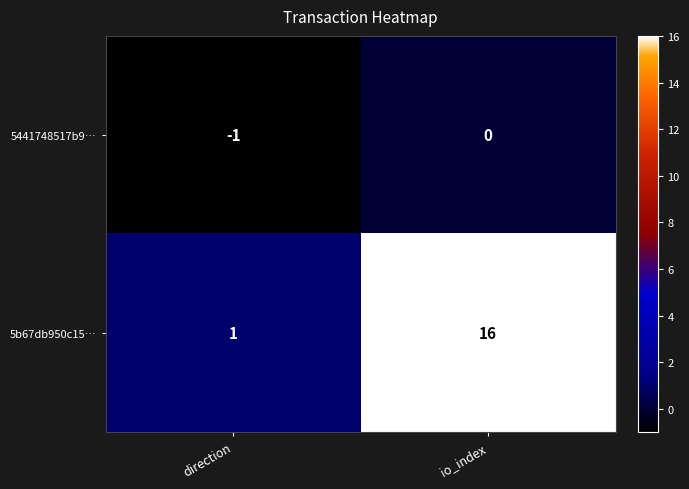

What is the greatest value displayed?

16